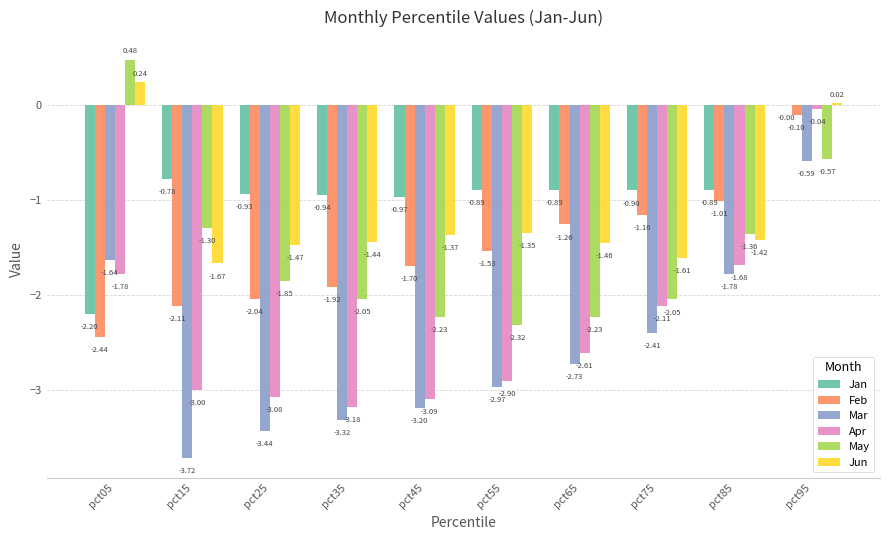

Which series has the largest total across all categories?

Jan